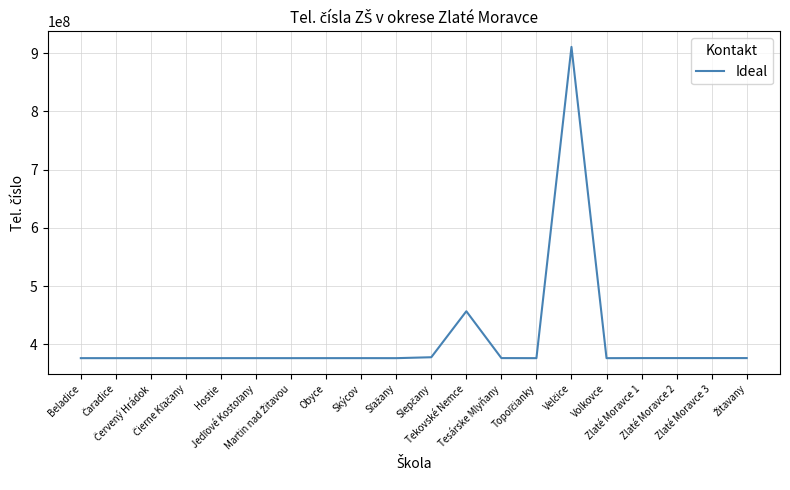

What is the difference between the maximum and minimum values?

534661672